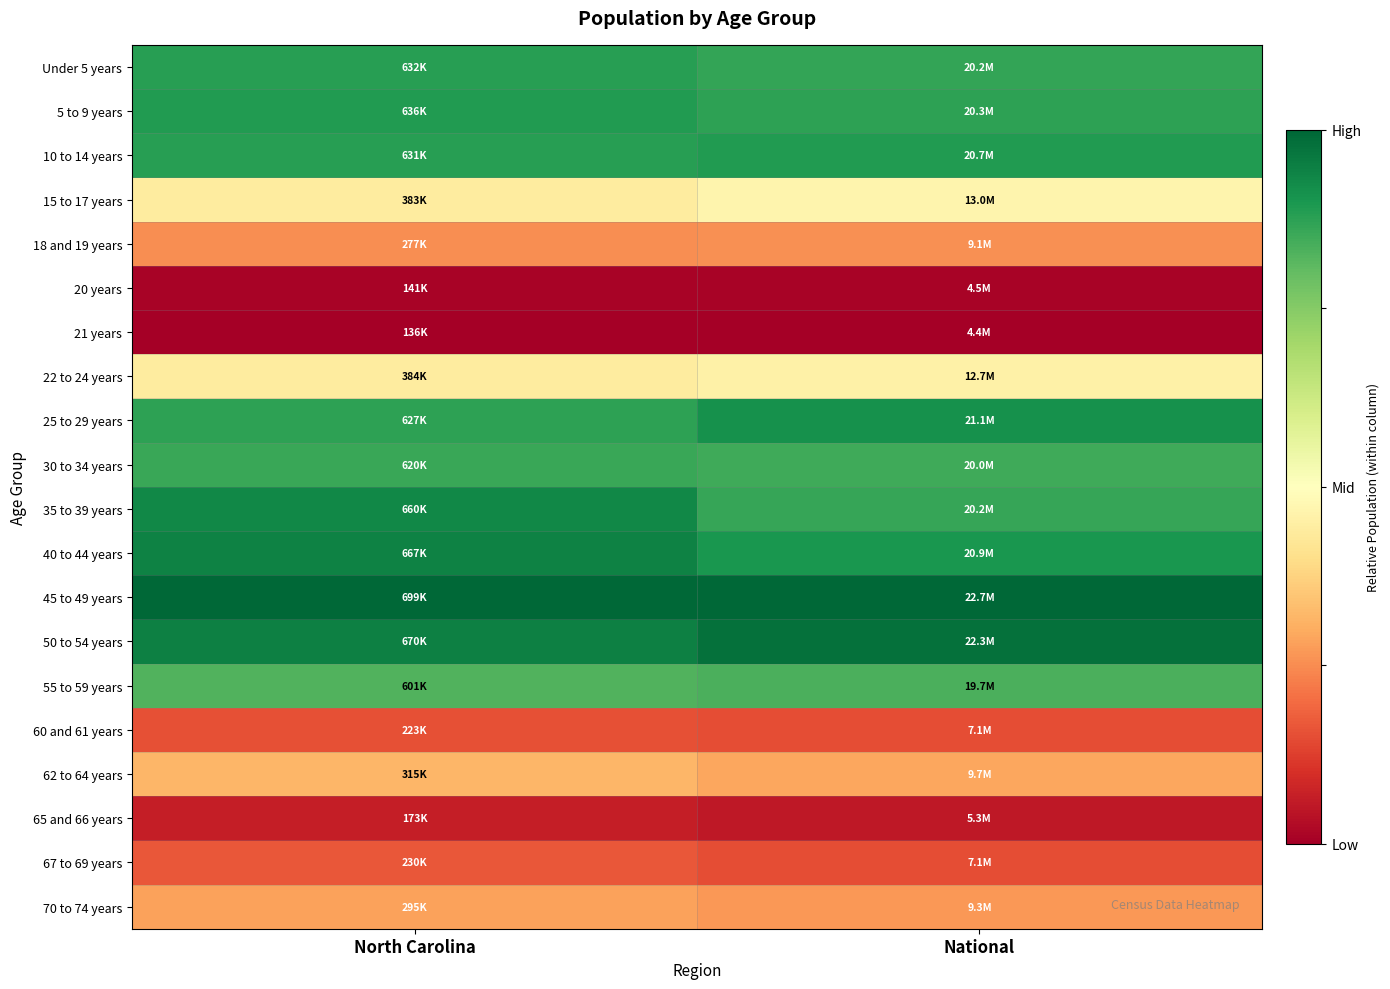

Which has a higher value, National or North Carolina?

North Carolina